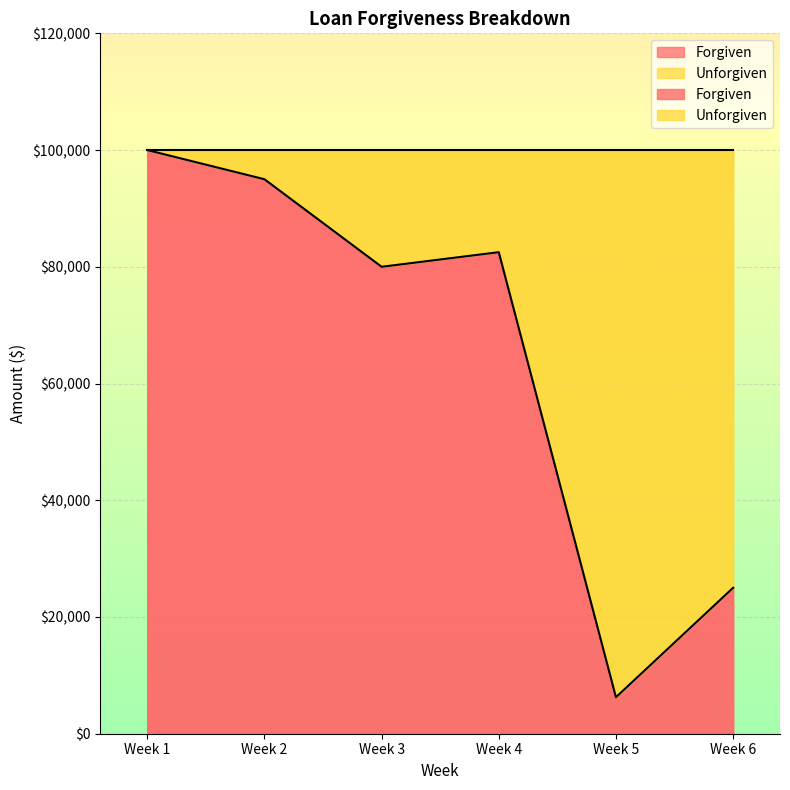

What is the average value of the Forgiven series?

64792